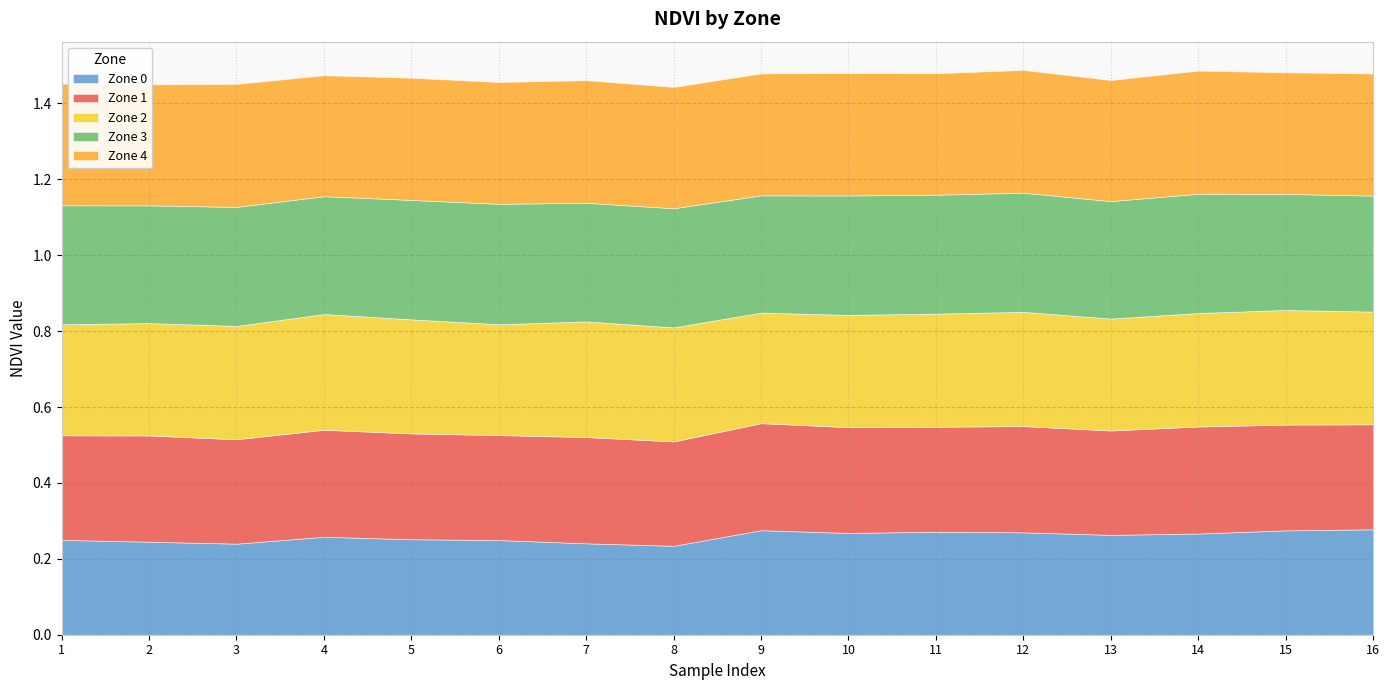

The Zone 0 series shows 0.1 at 12. True or false?

False